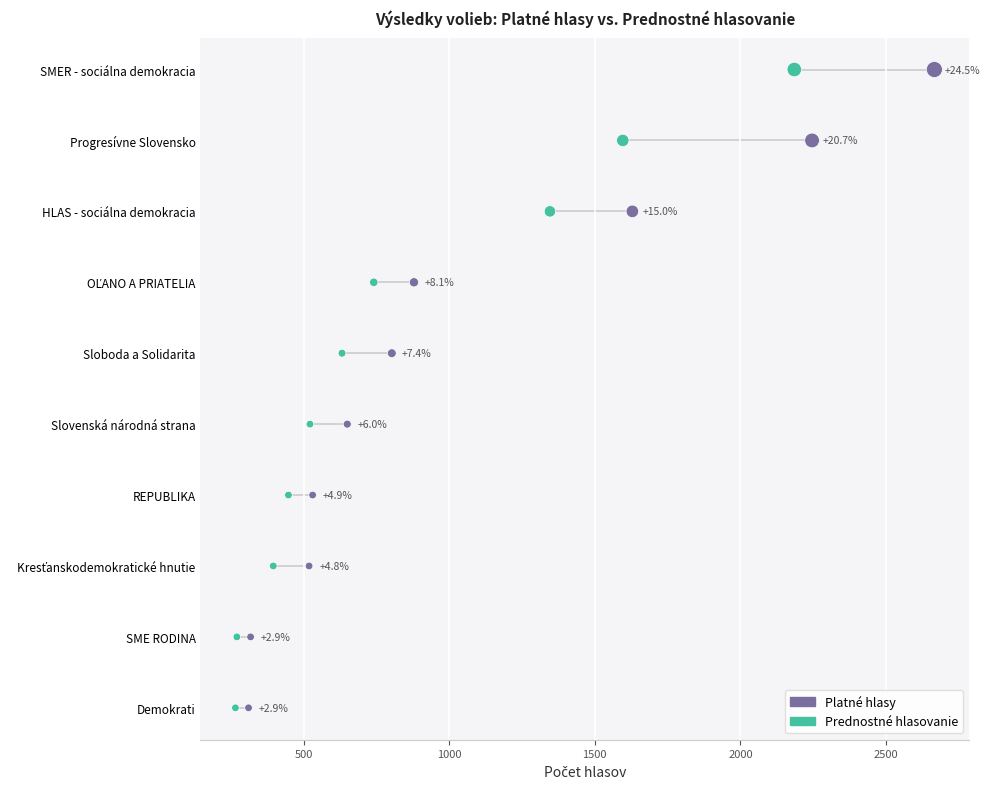

What are all the series names shown in the legend?

Platné hlasy, Prednostné hlasovanie